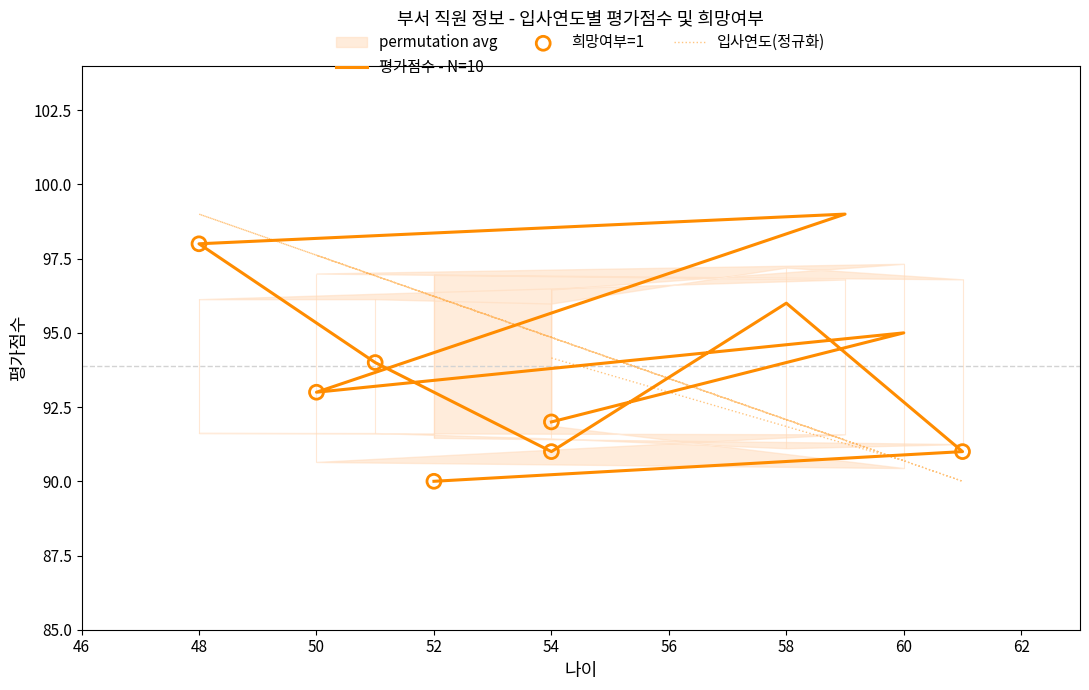

Which series reaches the minimum Y coordinate?

입사연도